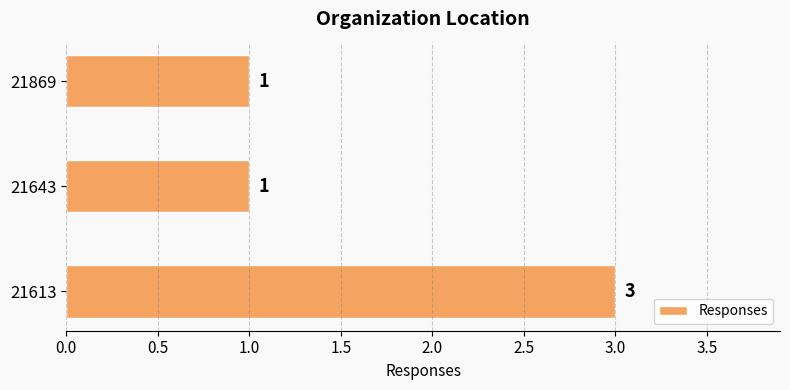

Reading top to bottom, list all the values displayed in this chart.

1	1	3